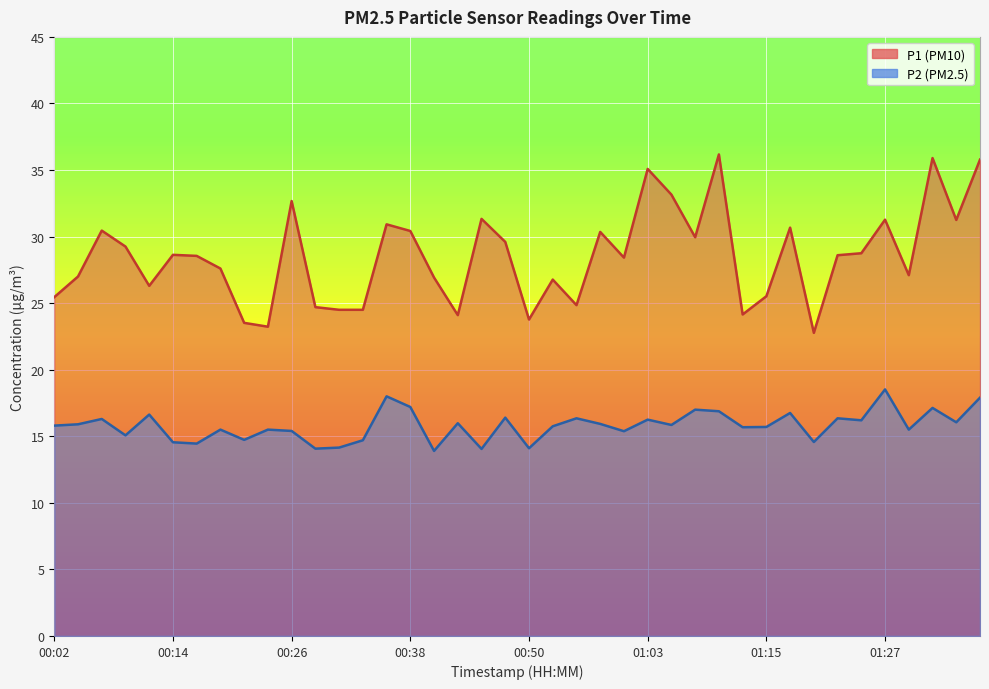

Is it true that P2 equals 15.9 at 00:04?

True